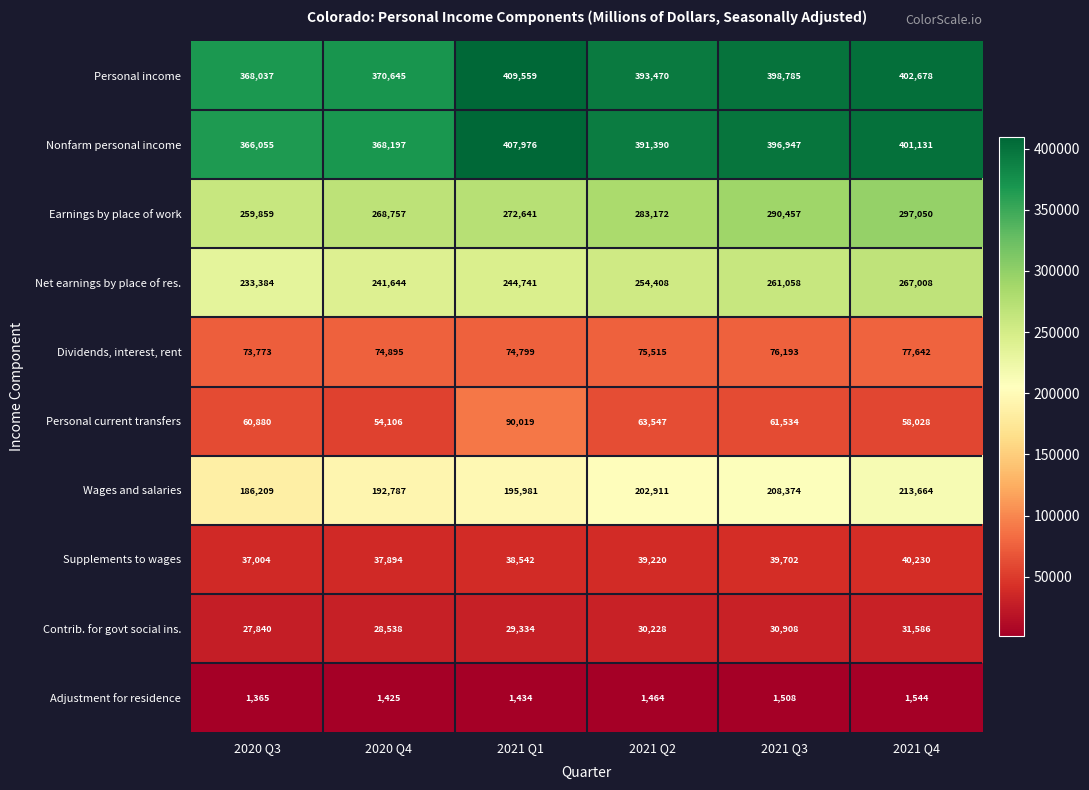

Between 2020 Q3 and 2020 Q4, which series saw the biggest shift?

Earnings by place of work